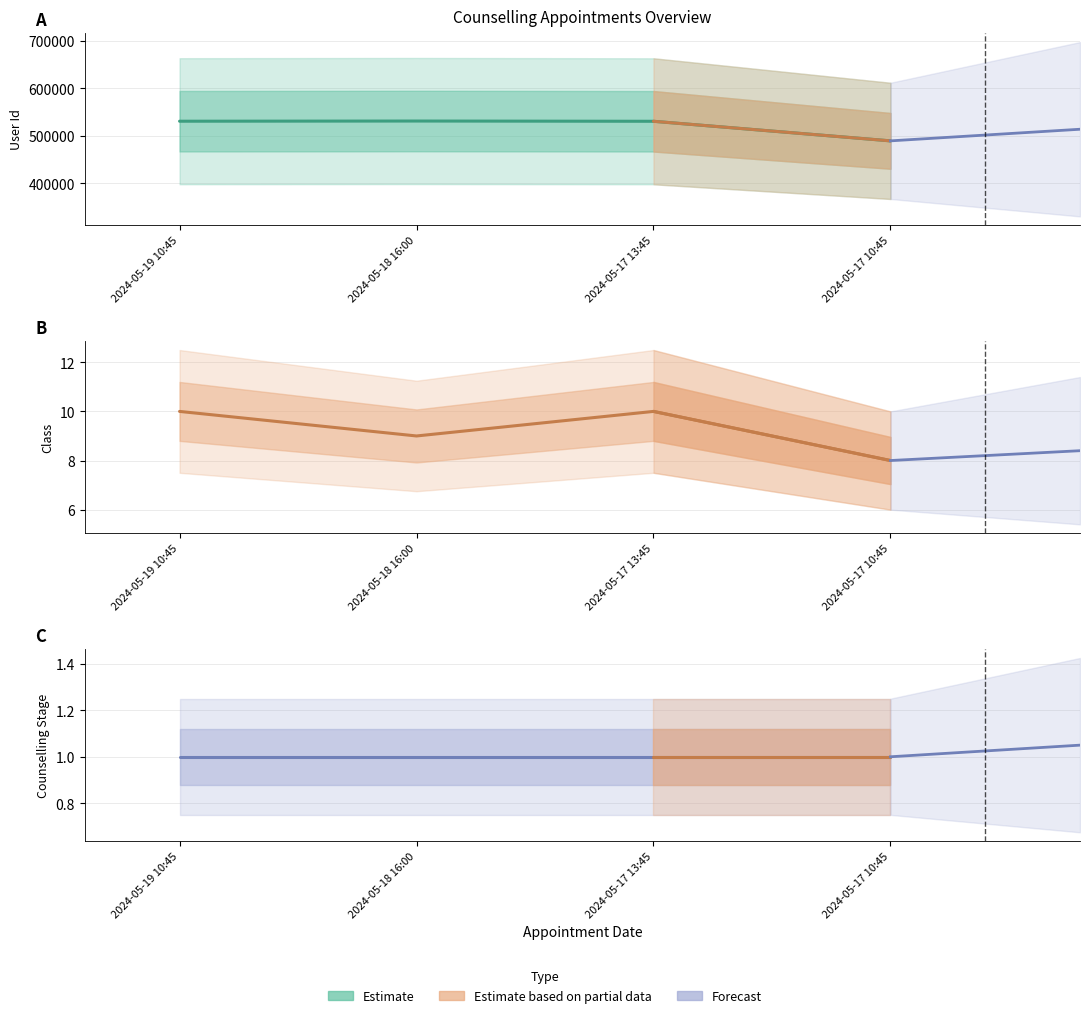

How many lines are shown in the chart?

3